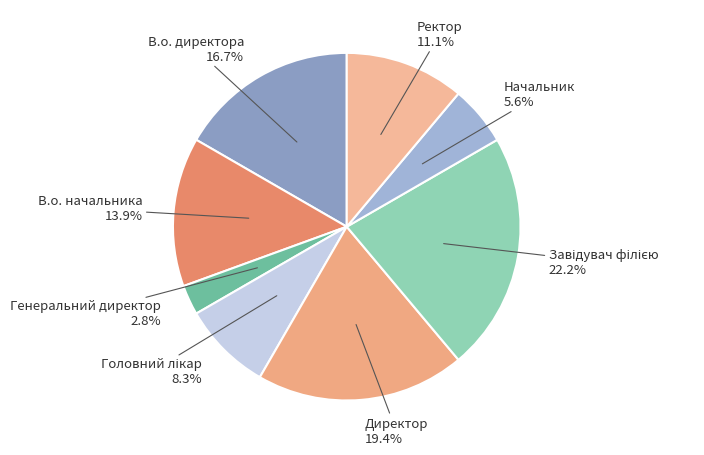

How many segments does this pie chart have?

8